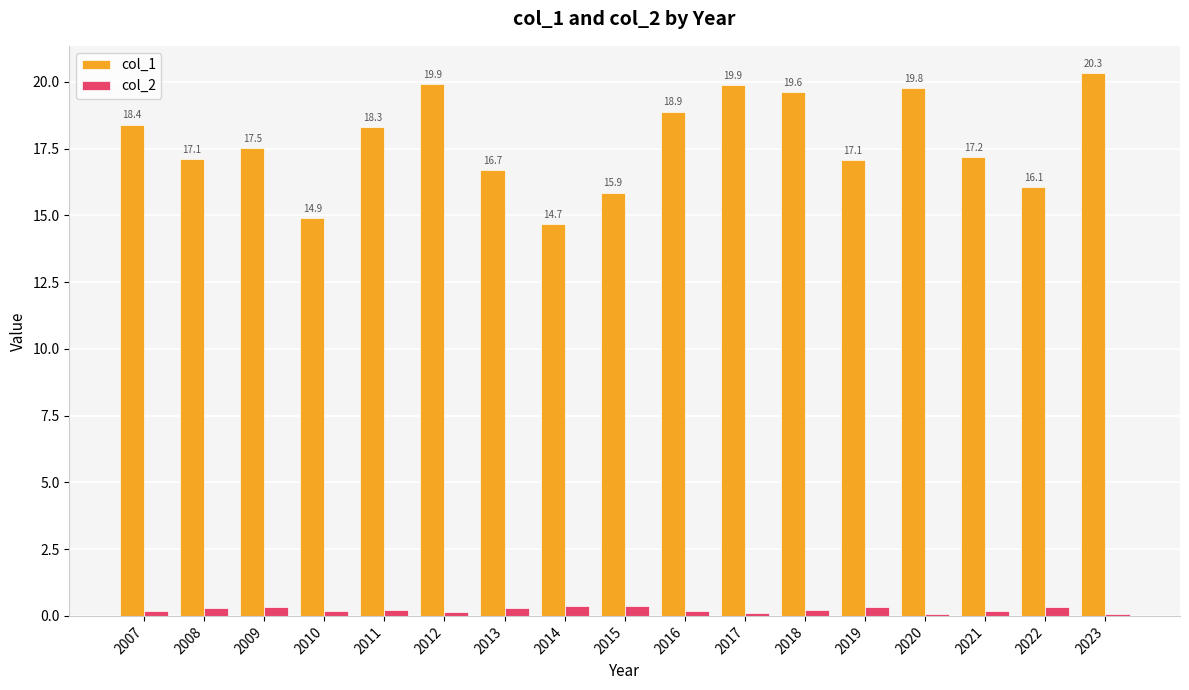

Which series has the widest spread of values?

col_1